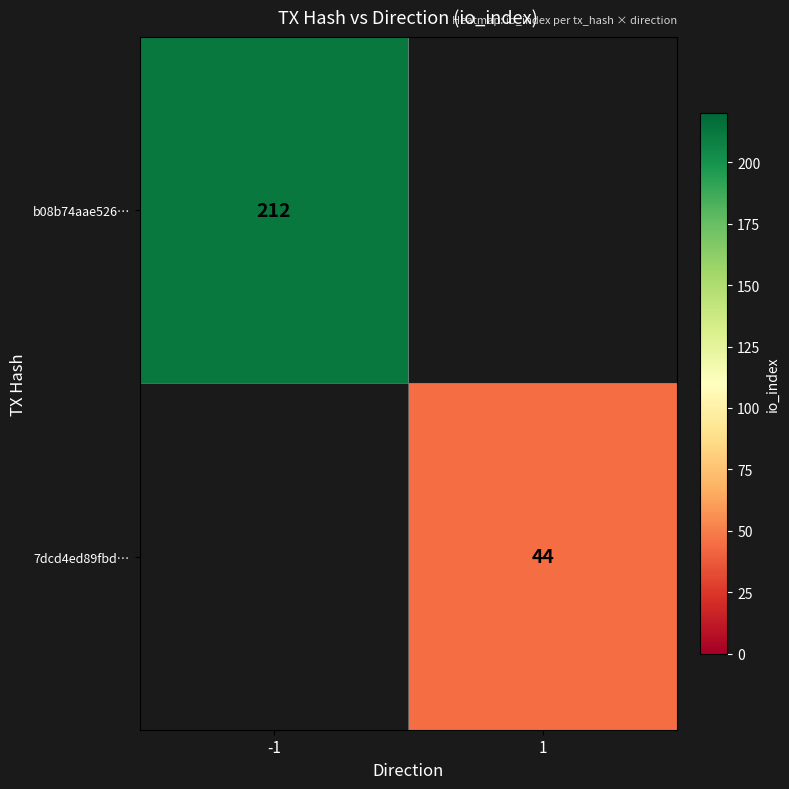

What is the greatest value displayed?

212.0